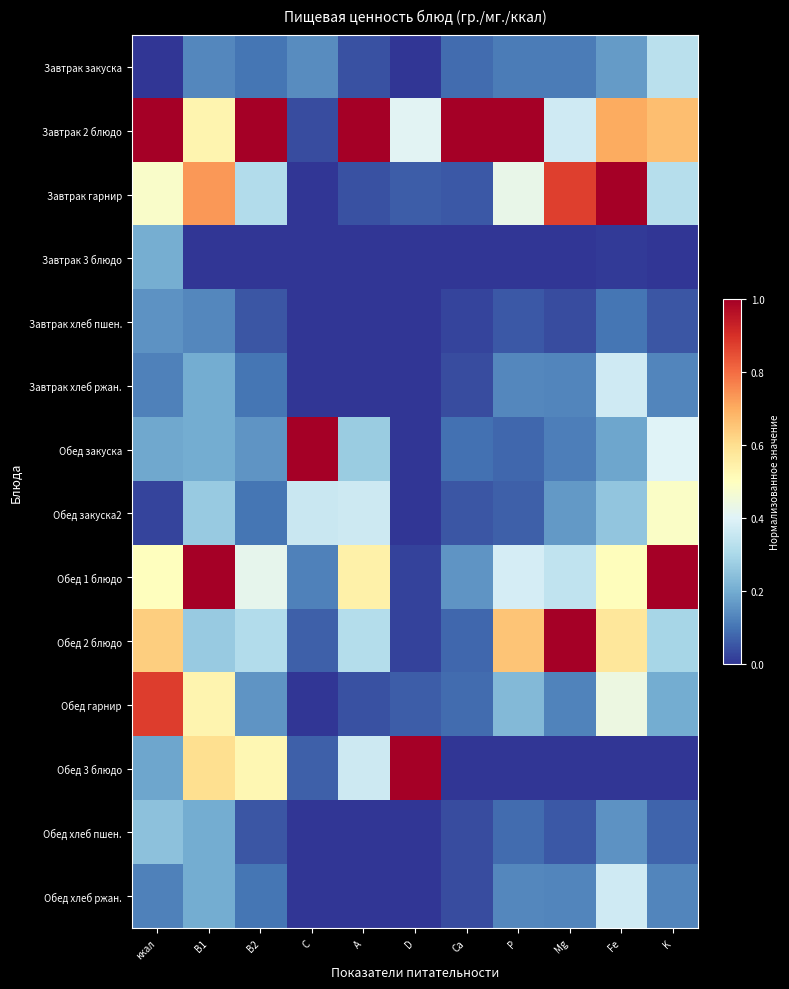

What is the maximum value shown in the chart?

1.0